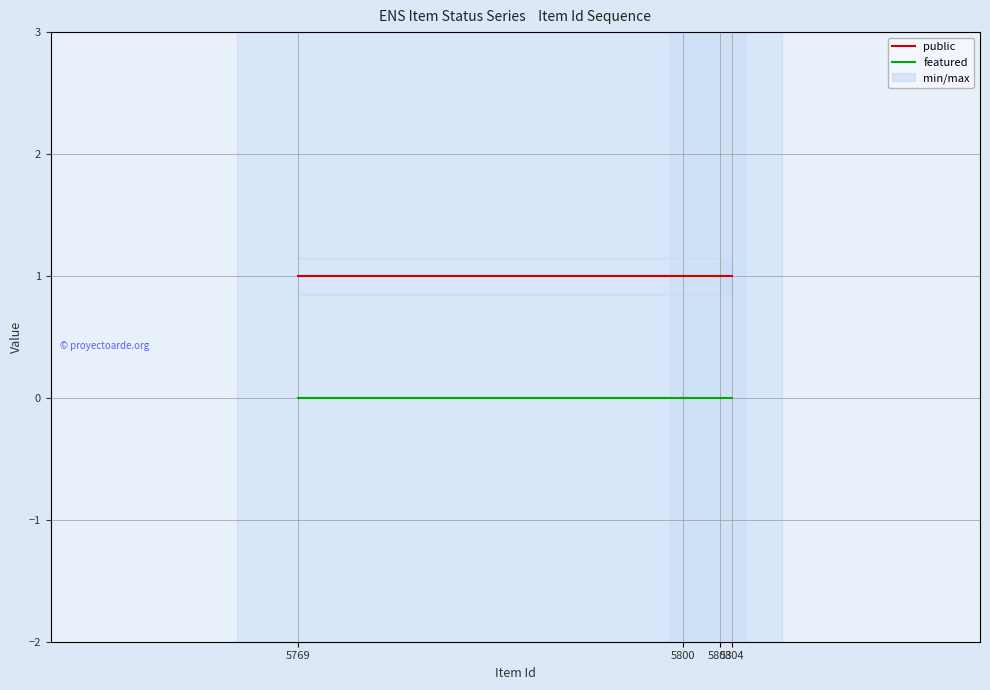

Which category has the highest value across all series?

5804